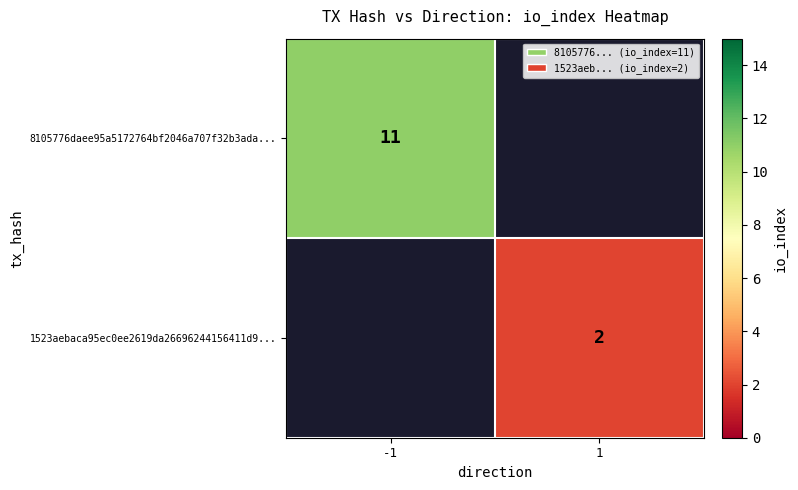

True or false: 8105776daee95a5172764bf2046a707f32b3ada... has a value of 11 at -1.

True